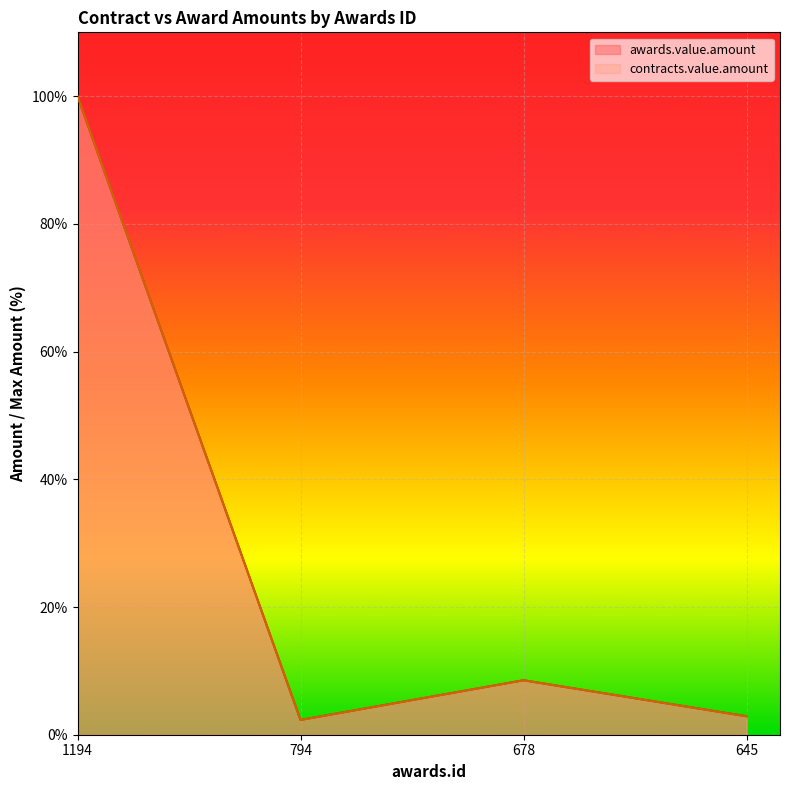

At which label does contracts.value.amount first exceed 8?

1194